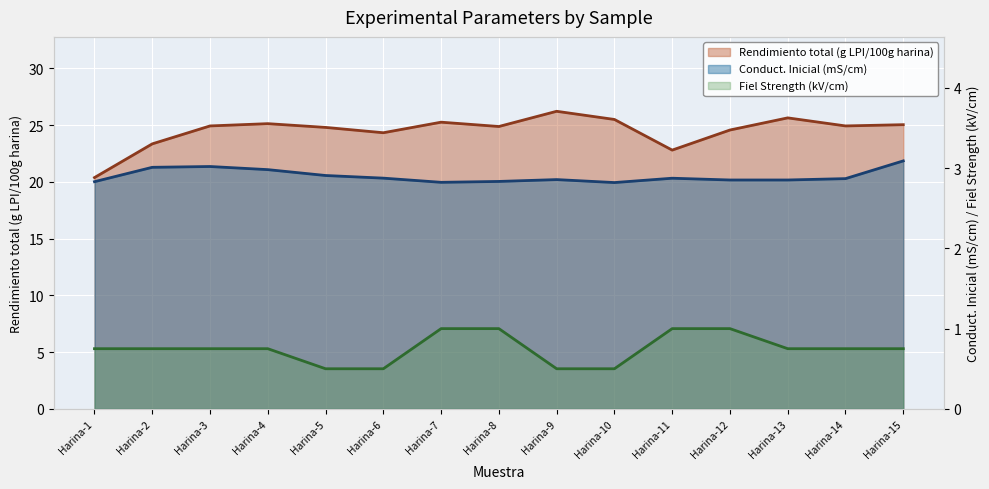

What is the value of the Fiel Strength (kV/cm) point at the 5th from the left?

0.5